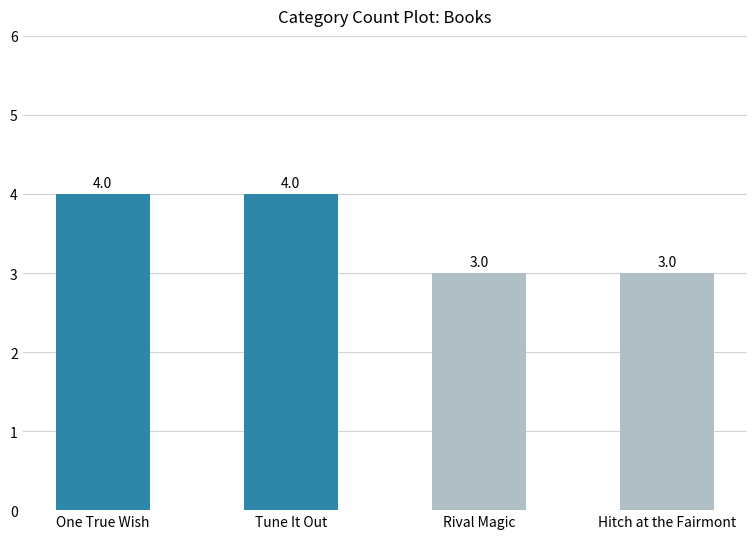

The chart shows a value of 6 at One True Wish. True or false?

False